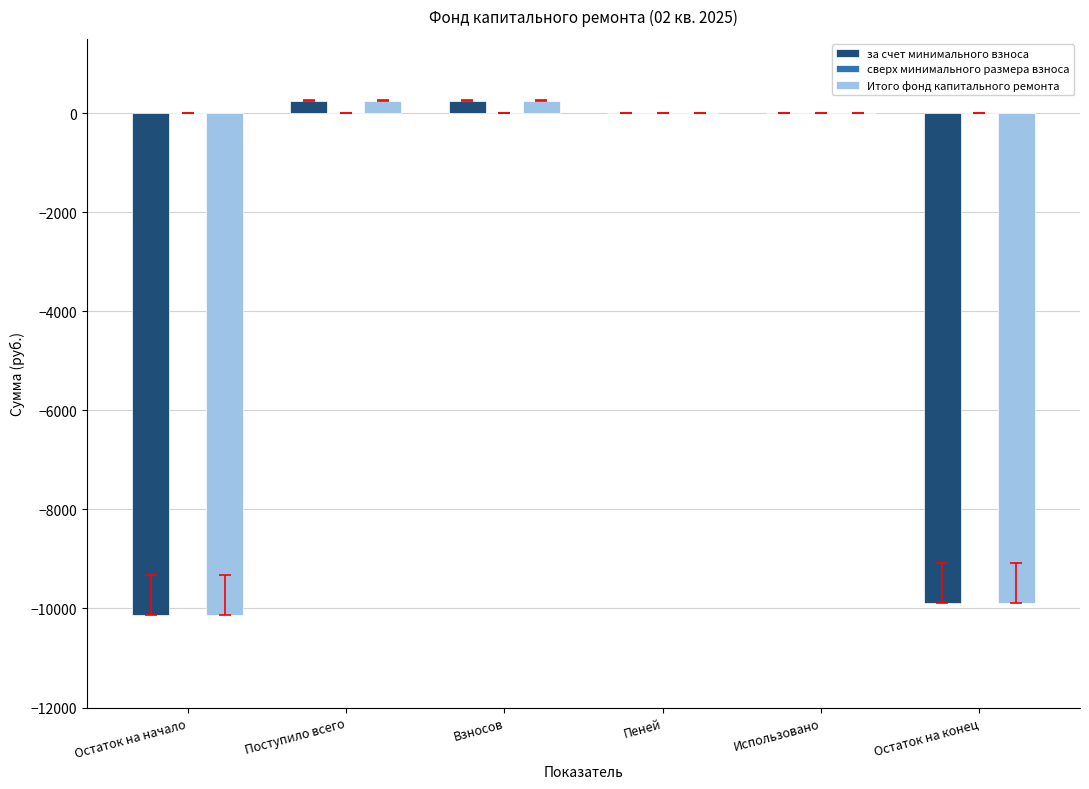

The за счет минимального взноса series shows -10132.7 at Остаток на начало. True or false?

True